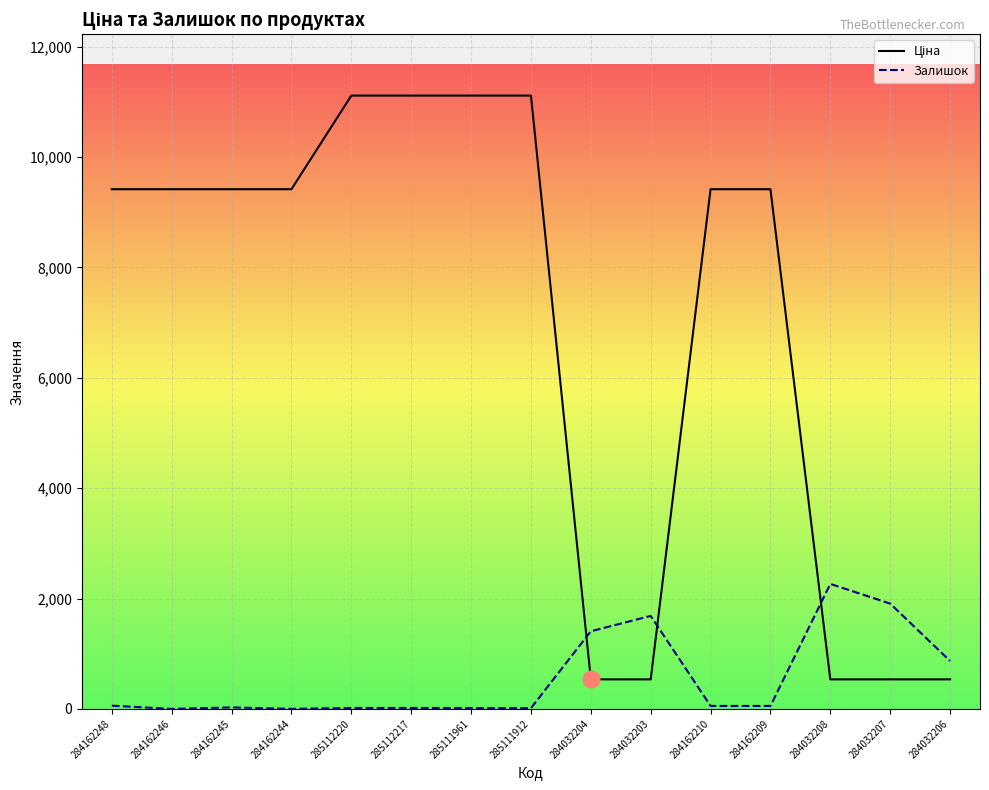

What is the label of the 11th point from the right?

285112220